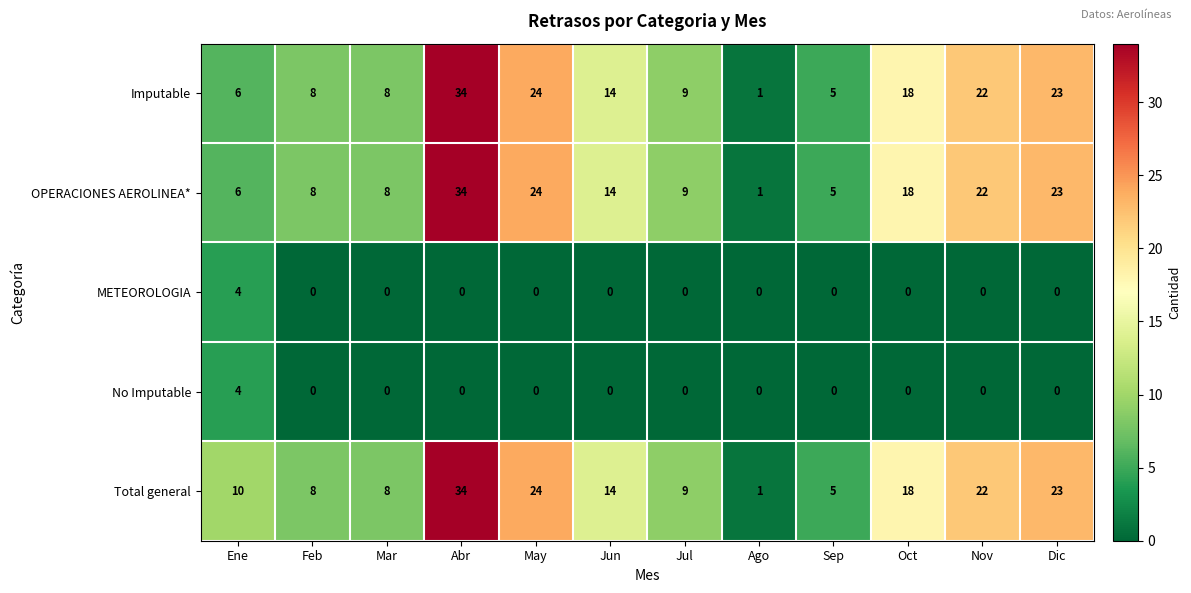

Where does the Total general series first go above 14?

Abr